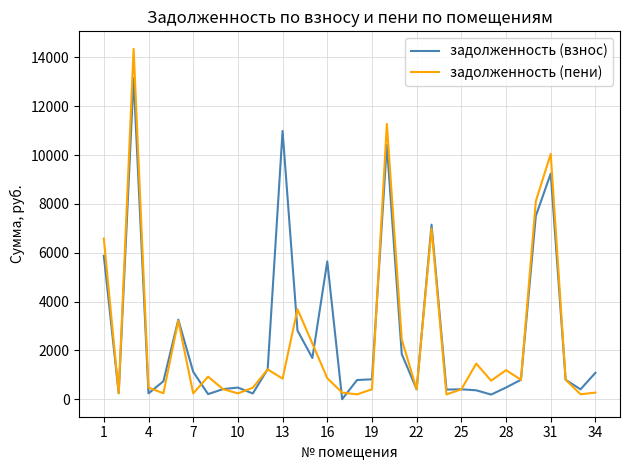

Rank the series by their average value, from highest to lowest.

задолженность (взнос), задолженность (пени)